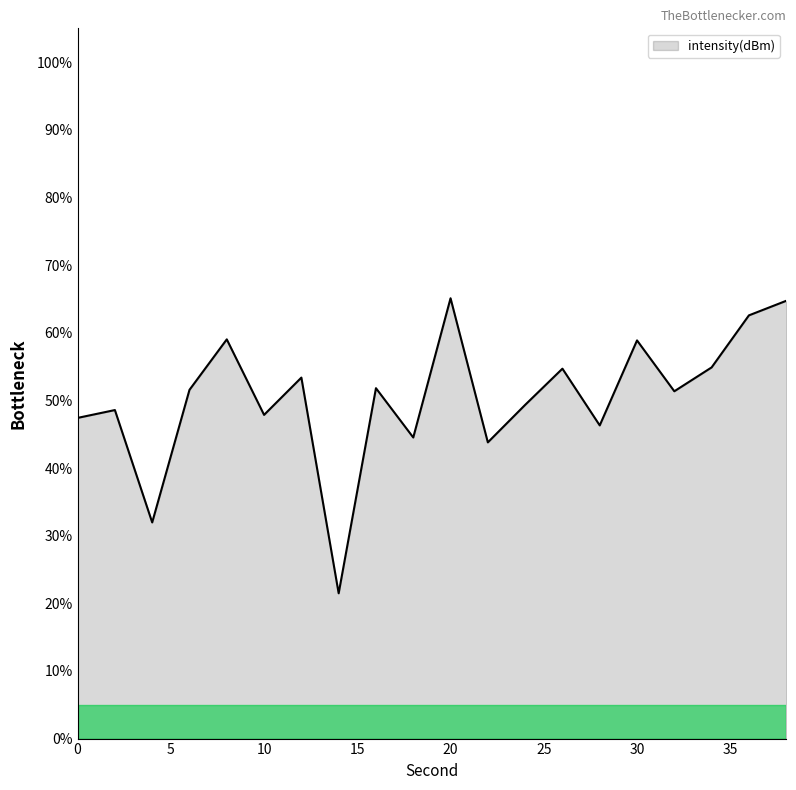

What is the minimum value shown in the chart?

21.5